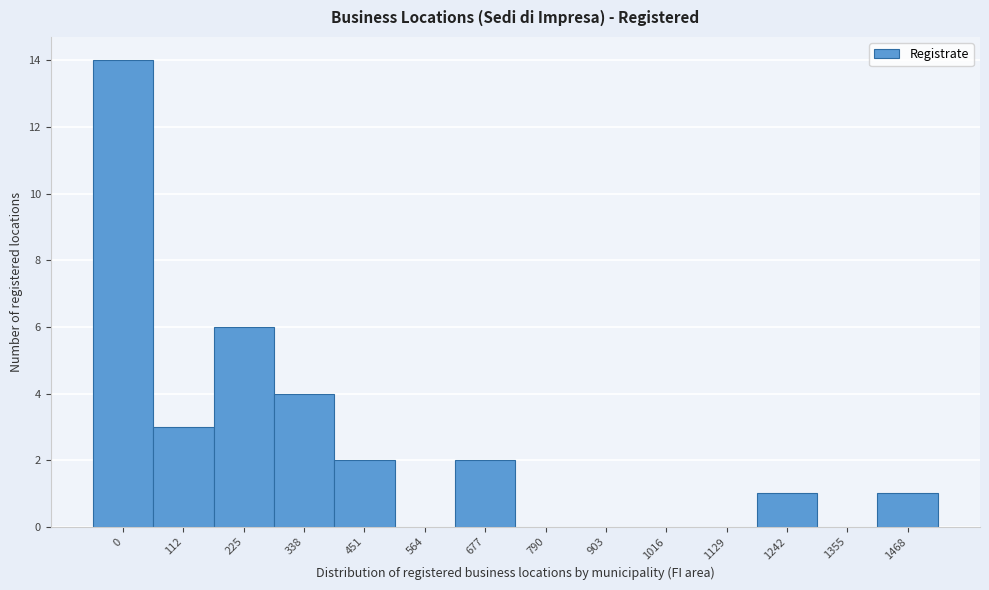

Reading left to right, extract all data points from this chart.

0=14	112=3	225=6	338=4	451=2	564=0	677=2	790=0	903=0	1016=0	1129=0	1242=1	1355=0	1468=1